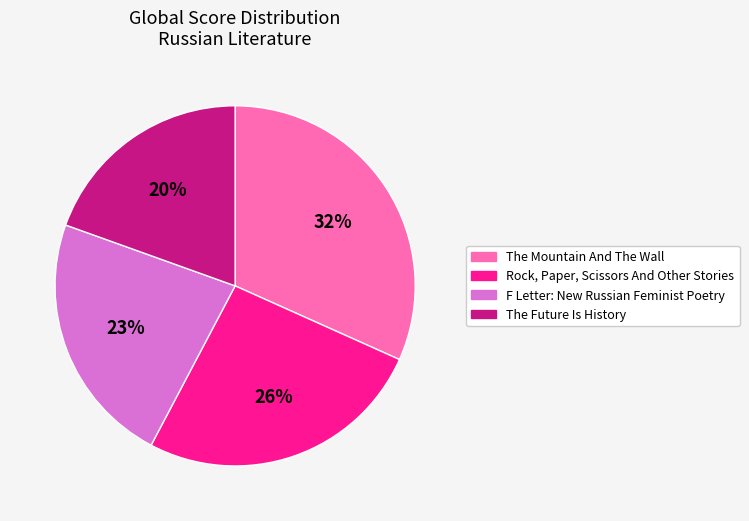

Which has a higher value, The Mountain And The Wall or The Future Is History?

The Mountain And The Wall